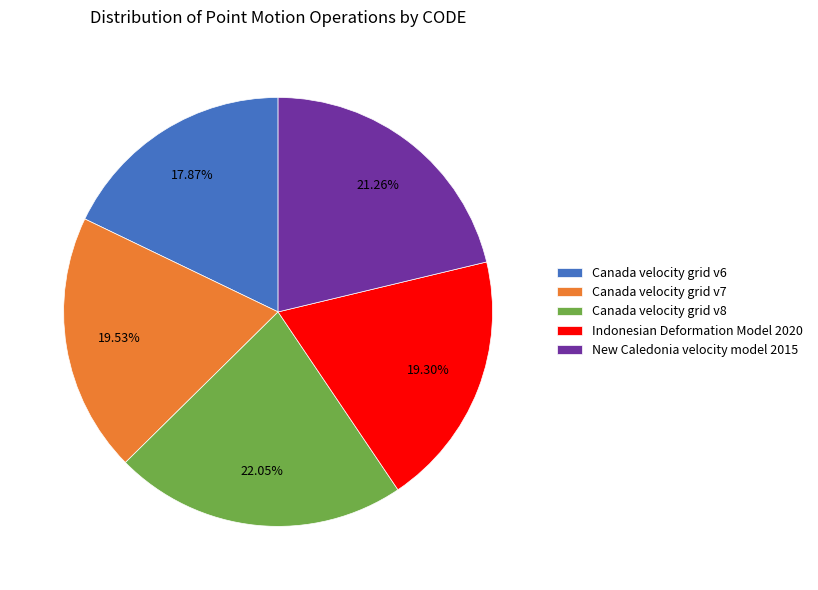

To the nearest percent, what portion does Indonesian Deformation Model 2020 represent?

19%